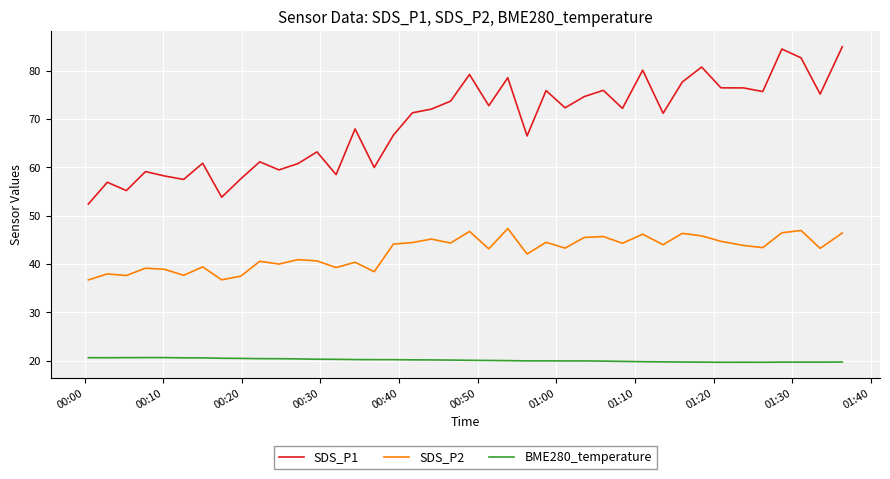

Which series has the widest spread of values?

SDS_P1